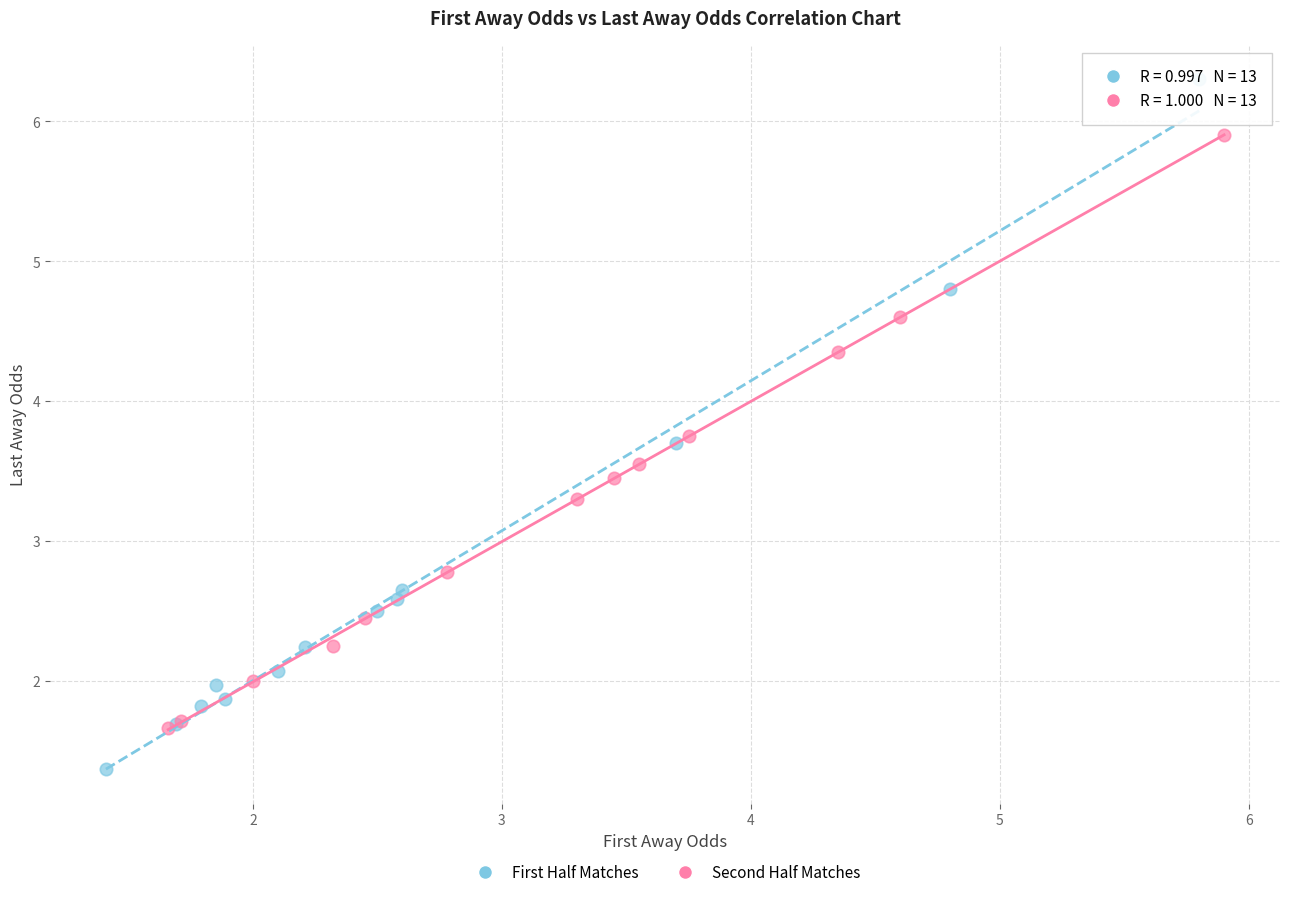

What are all the series names shown in the legend?

First Half Matches, Second Half Matches